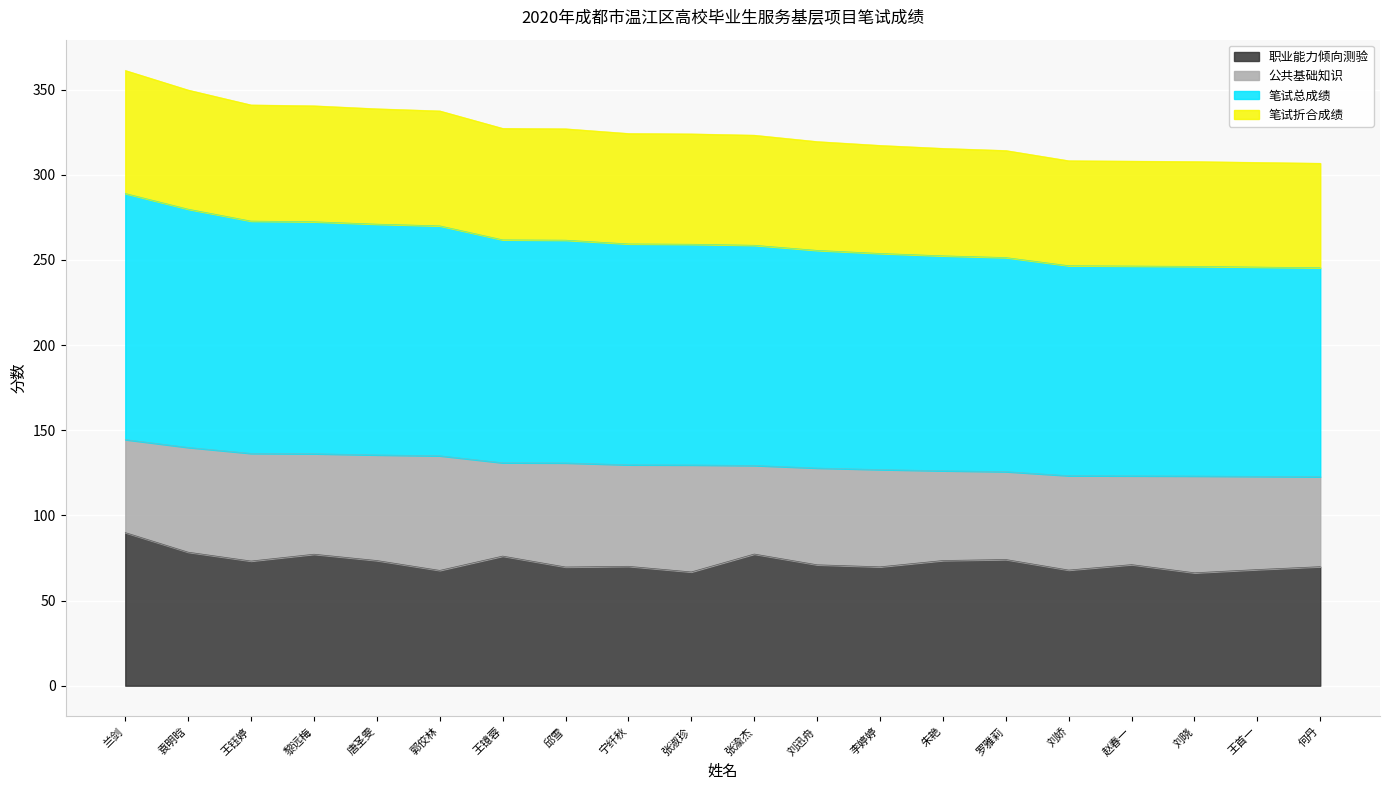

How many values in the 职业能力倾向测验 series exceed 71?

10